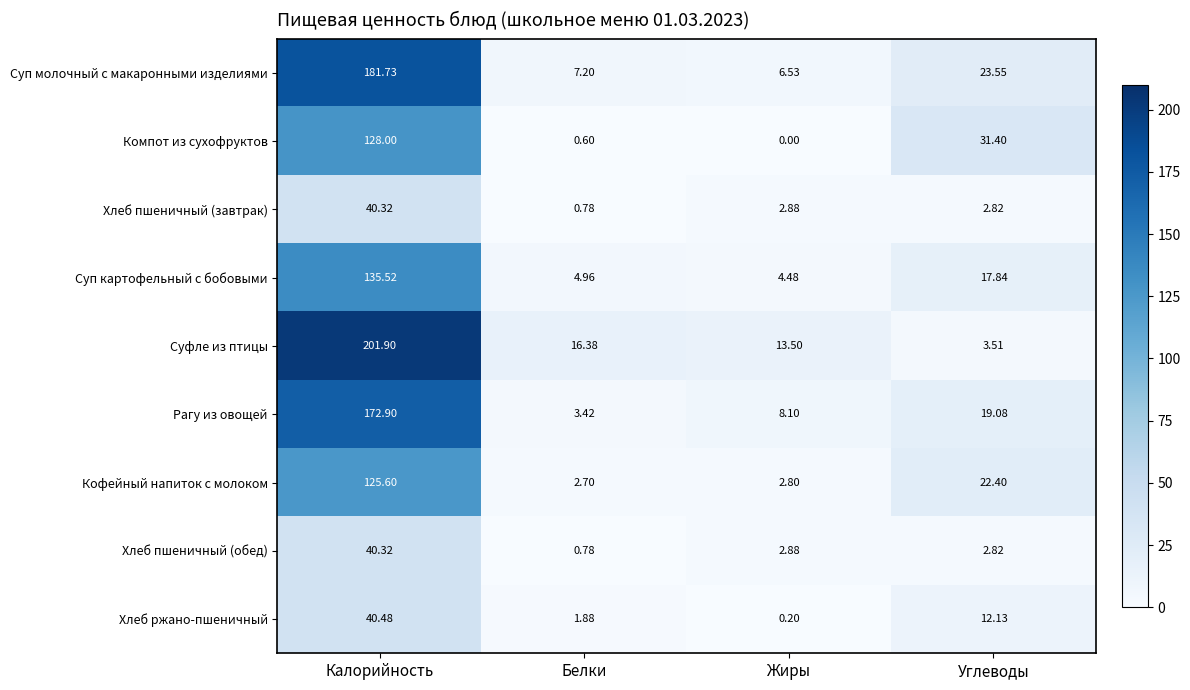

Where does the Рагу из овощей series first go above 19?

Калорийность